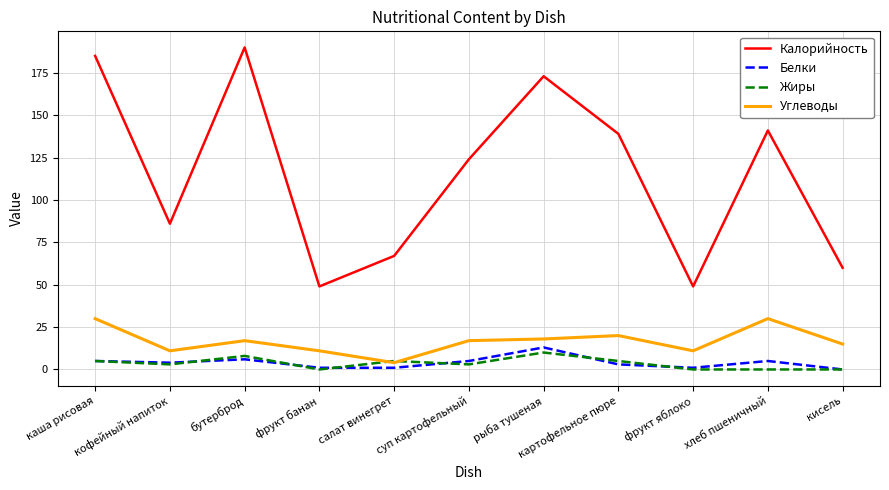

What is the lowest value of the Калорийность series?

49